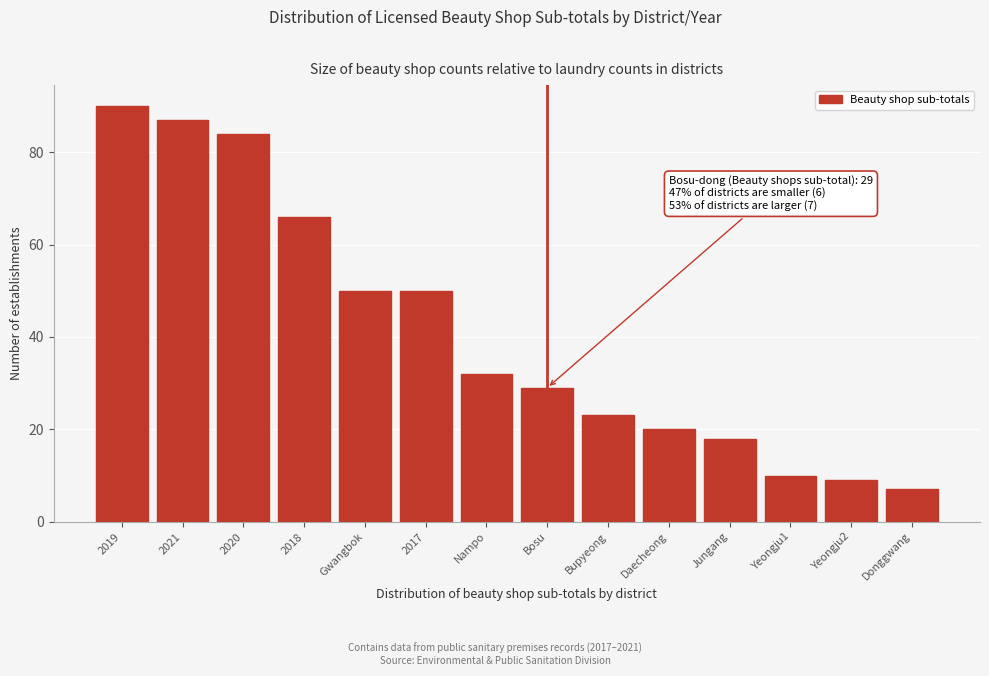

Reading right to left, what are all the values shown in this chart?

7	9	10	18	20	23	29	32	50	50	66	84	87	90